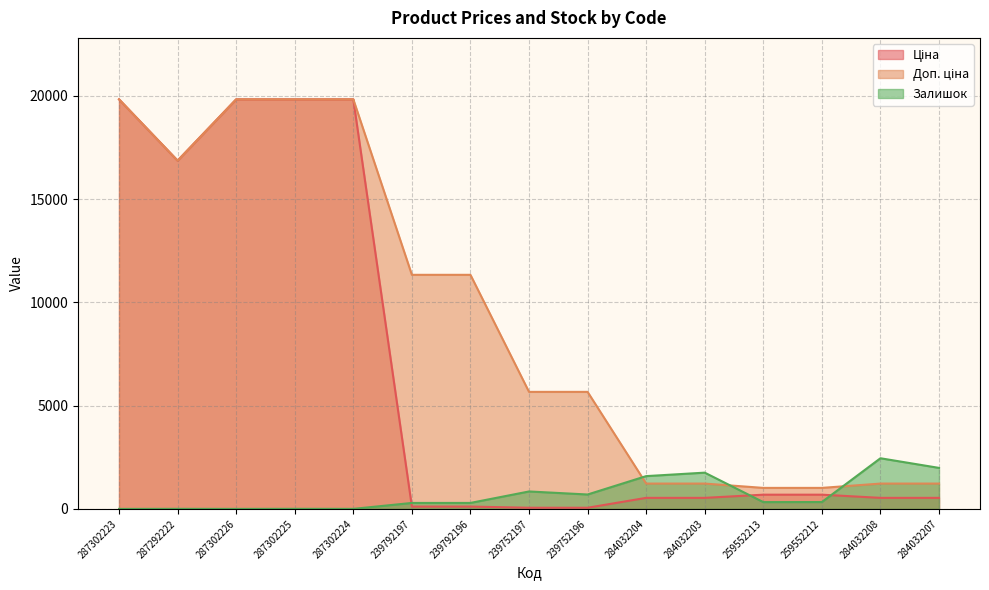

What position from the left is 287302224?

5